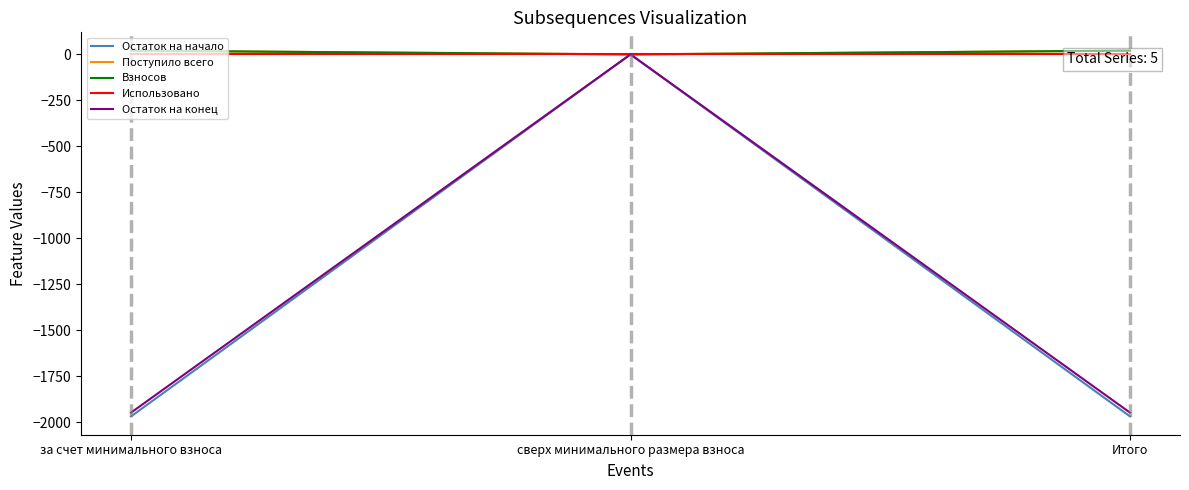

What are all the series names shown in the legend?

Остаток на начало, Поступило всего, Взносов, Использовано, Остаток на конец